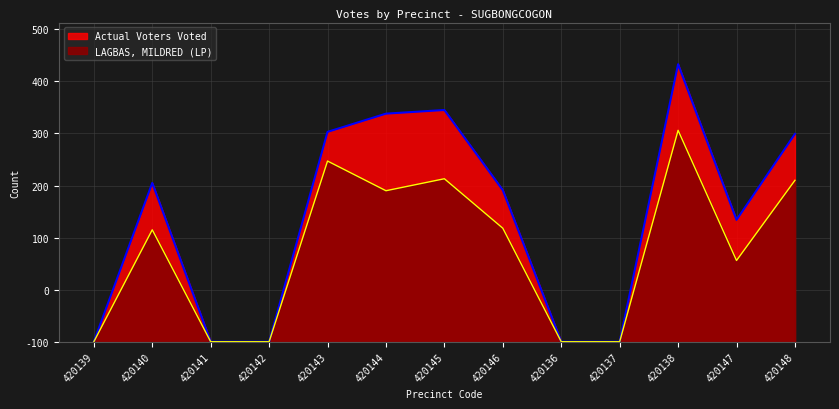

True or false: LAGBAS, MILDRED (LP) has more than 2 points higher than both neighbors.

True